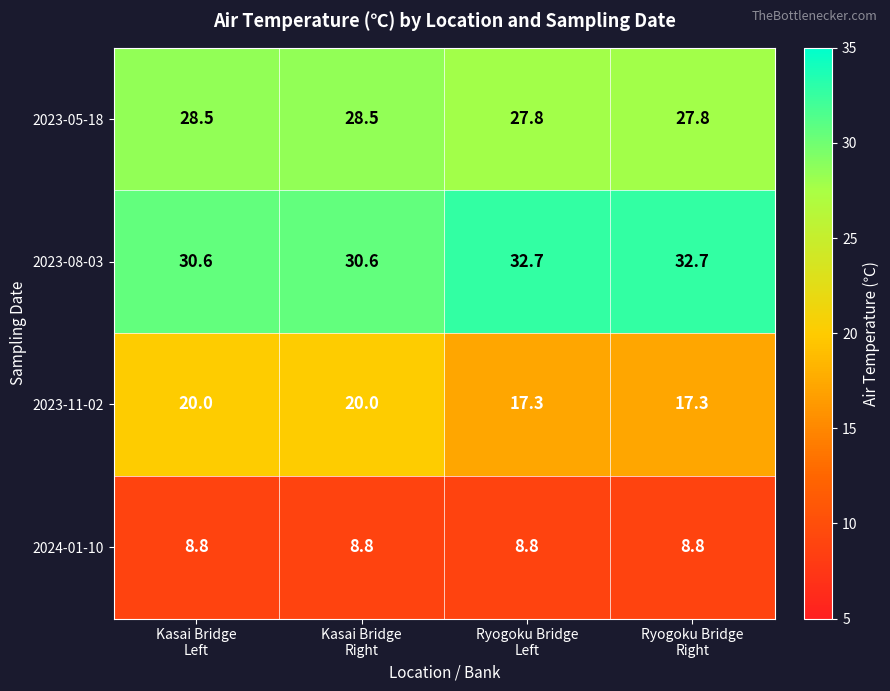

What is the smallest value displayed?

8.8